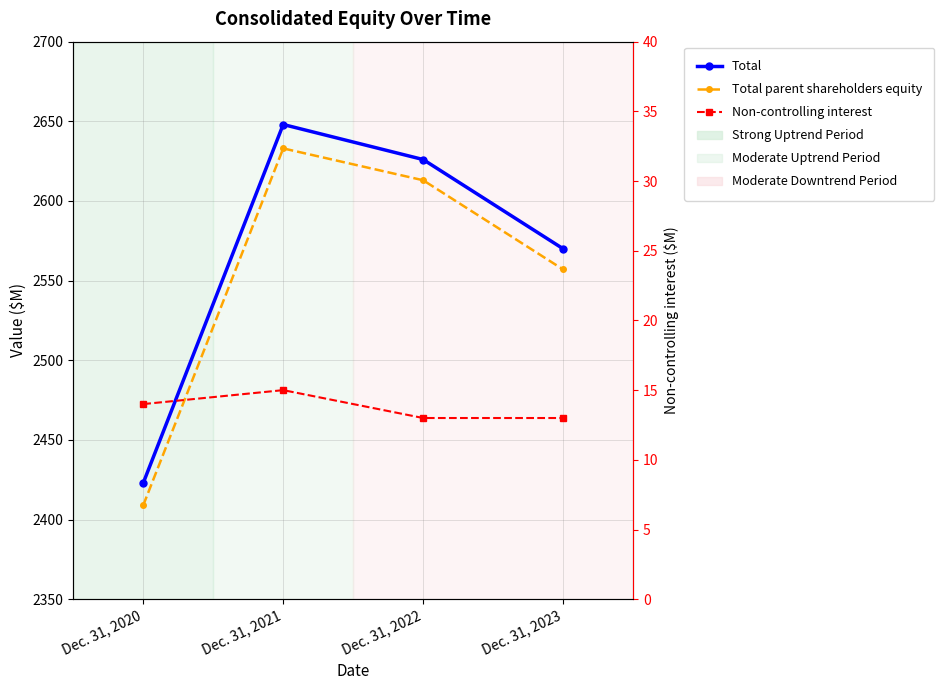

Is it true that Total equals 3929 at Dec. 31, 2020?

False